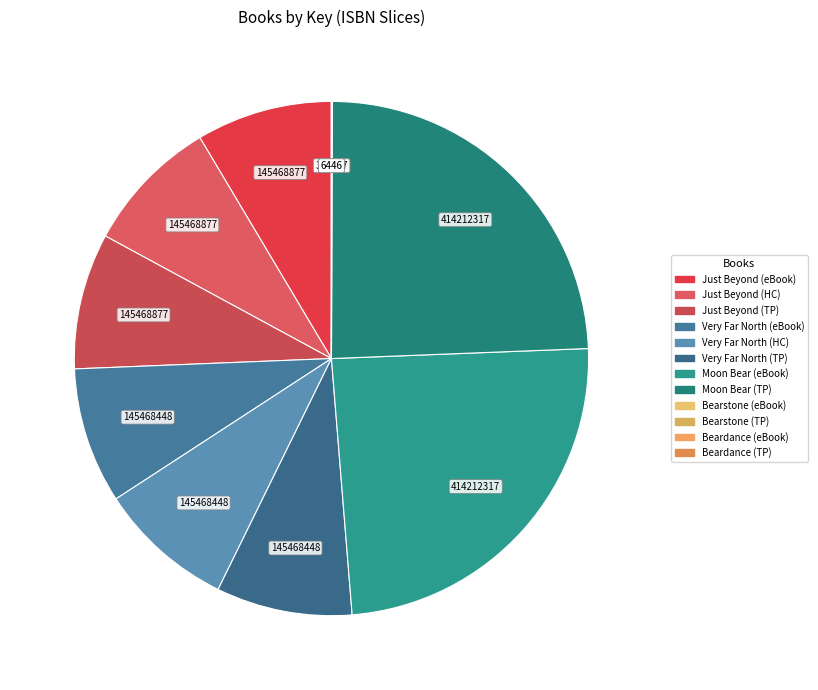

What is the smallest slice in the pie chart?

9781439136737